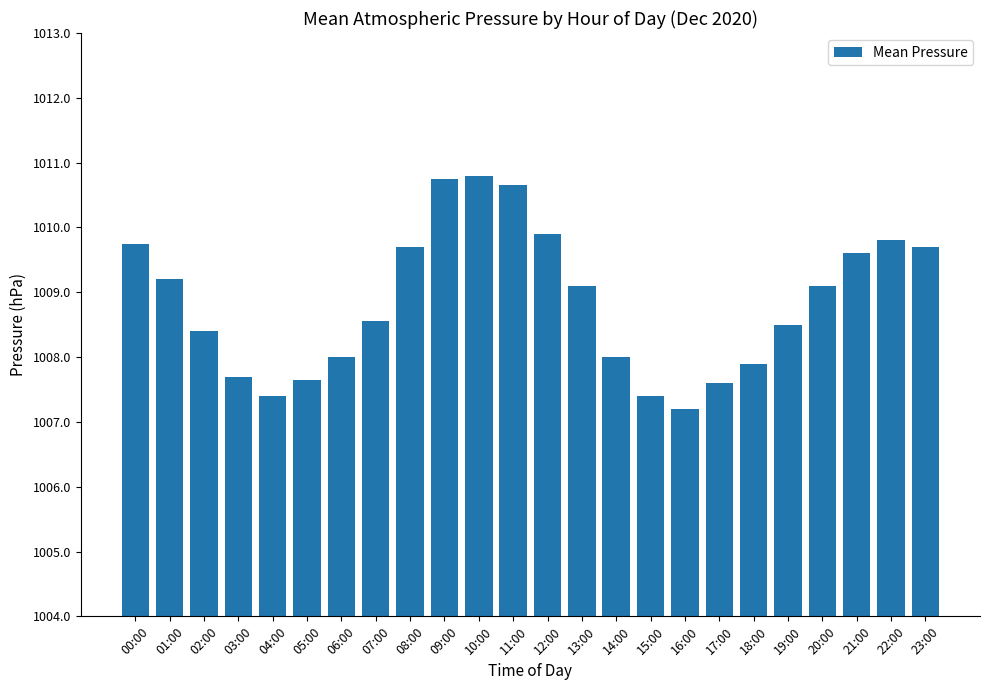

What is the average value?

1008.8